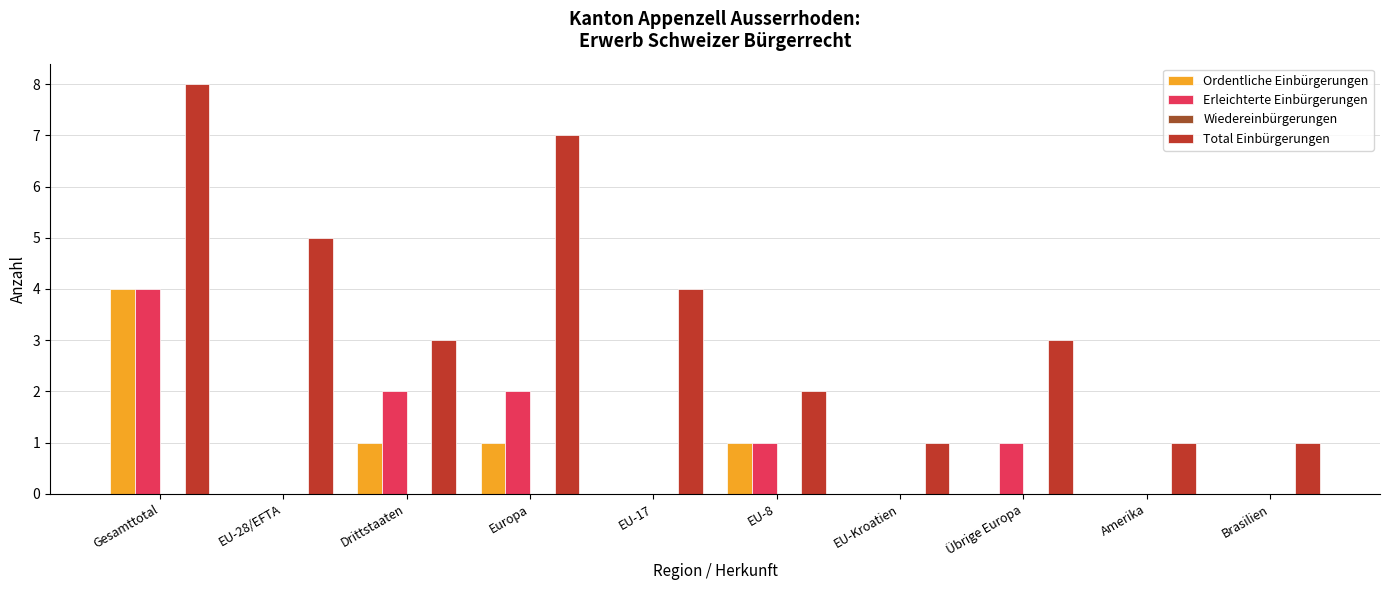

Which series has the largest total across all categories?

Total Einbürgerungen